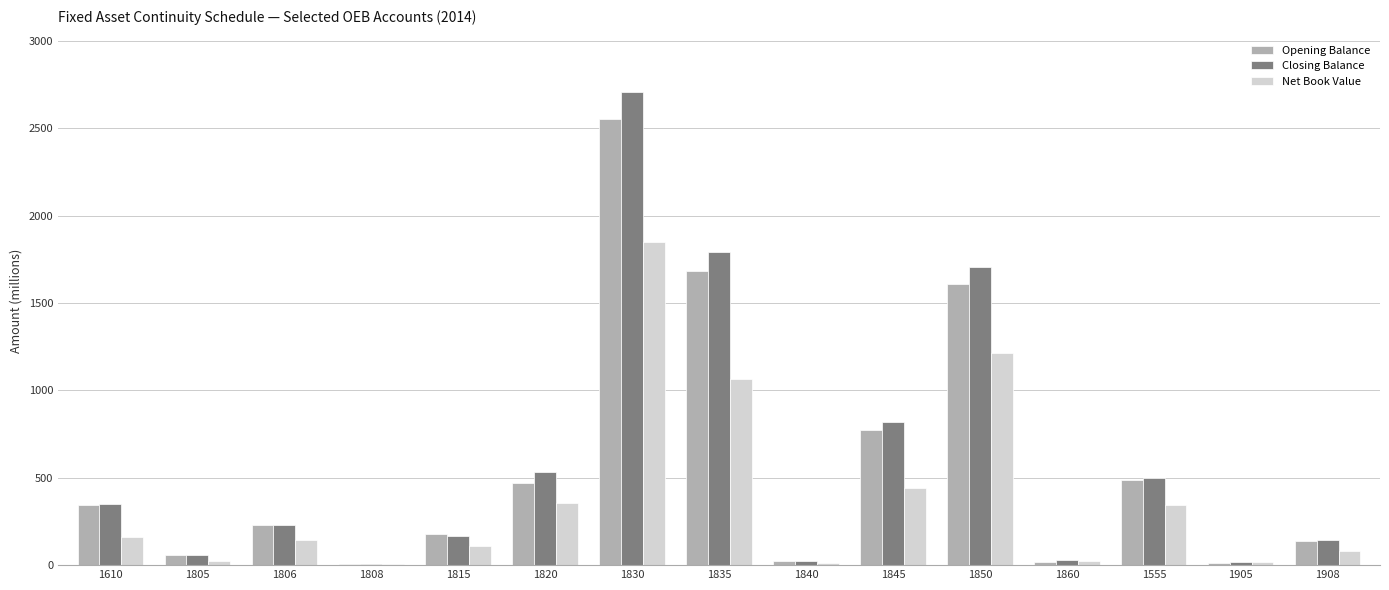

Between 1820 and 1830, which series saw the biggest shift?

Closing Balance